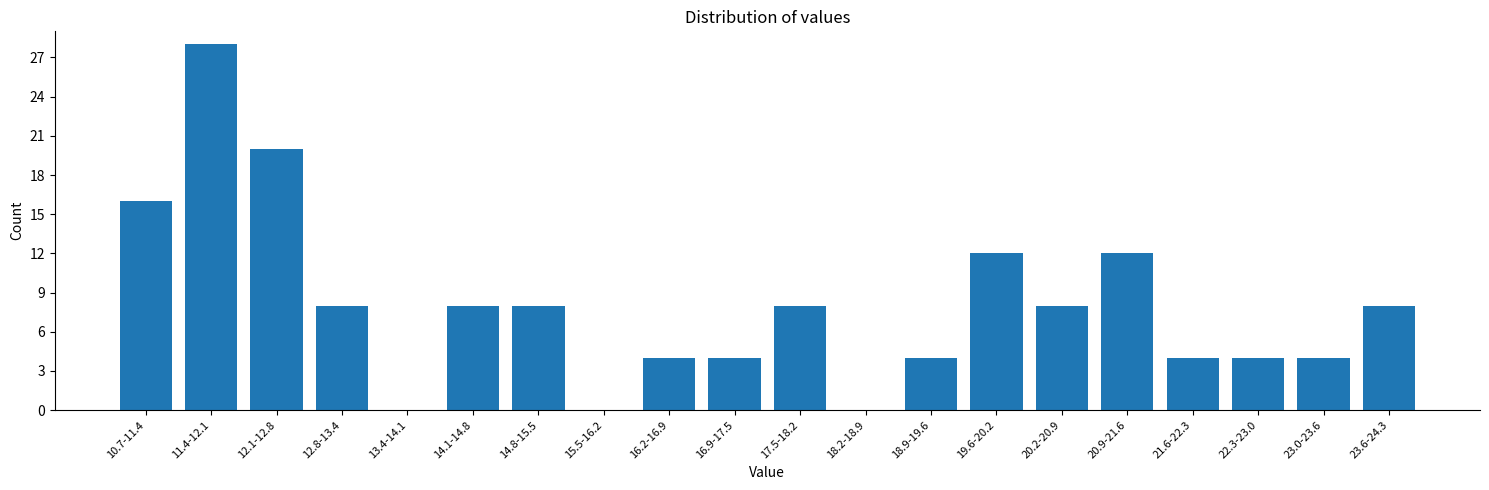

Reading left to right, transcribe all the data shown in this chart.

10.7-11.4=16	11.4-12.1=28	12.1-12.8=20	12.8-13.4=8	13.4-14.1=0	14.1-14.8=8	14.8-15.5=8	15.5-16.2=0	16.2-16.9=4	16.9-17.5=4	17.5-18.2=8	18.2-18.9=0	18.9-19.6=4	19.6-20.2=12	20.2-20.9=8	20.9-21.6=12	21.6-22.3=4	22.3-23.0=4	23.0-23.6=4	23.6-24.3=8